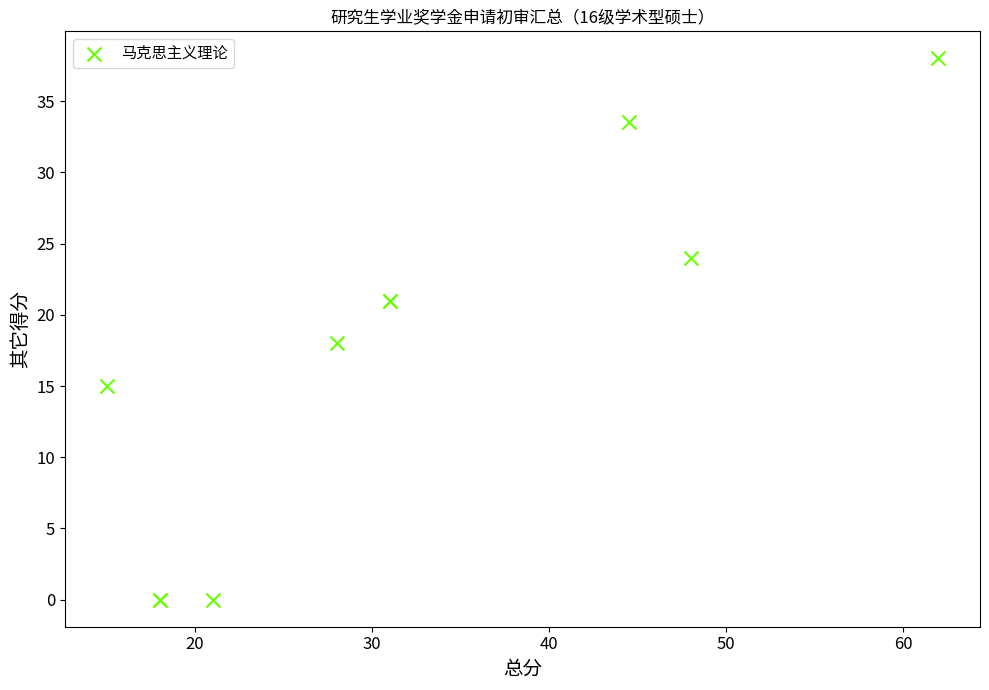

What Y value in the scatter plot is closest to 19?

18.0